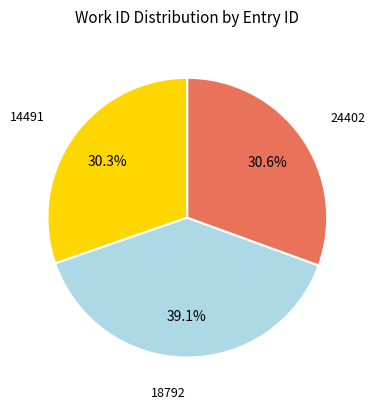

Does any single category account for the majority?

No